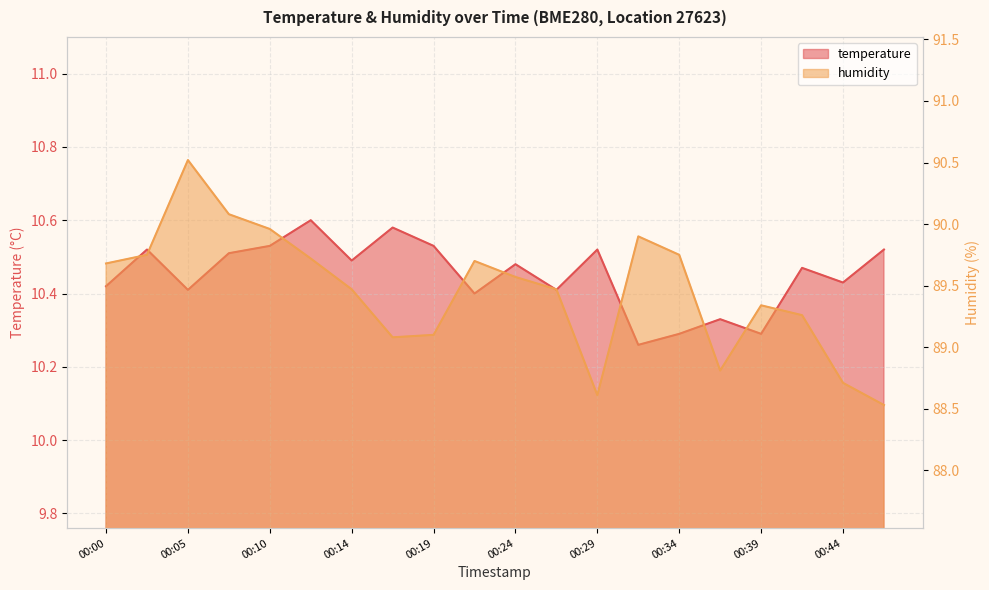

What are all the series names shown in the legend?

temperature, humidity